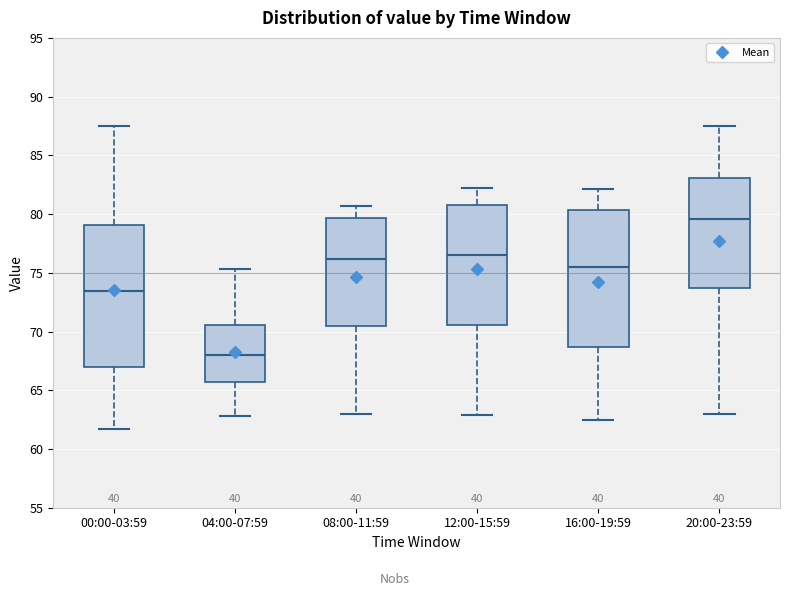

Where does the upper whisker of the box for 12:00-15:59 end on the y-axis? The values are not printed on the chart, so give them approximately, as read against the axis.

82.0